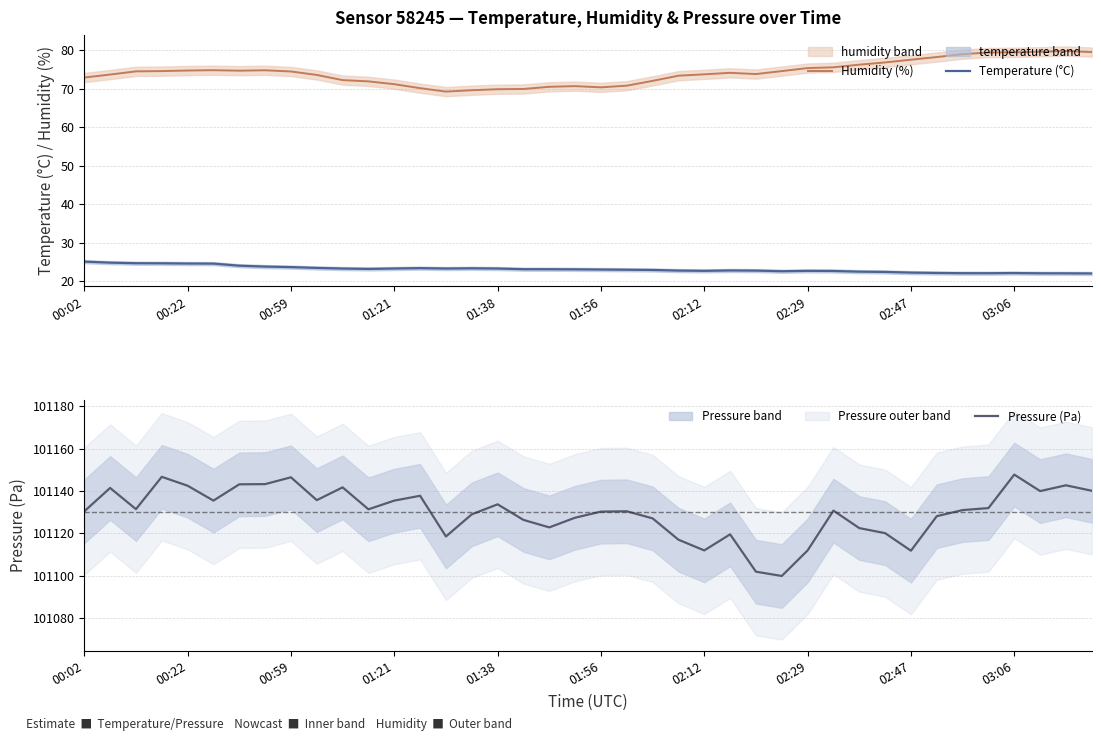

What is the minimum value for Pressure (Pa)?

101099.9